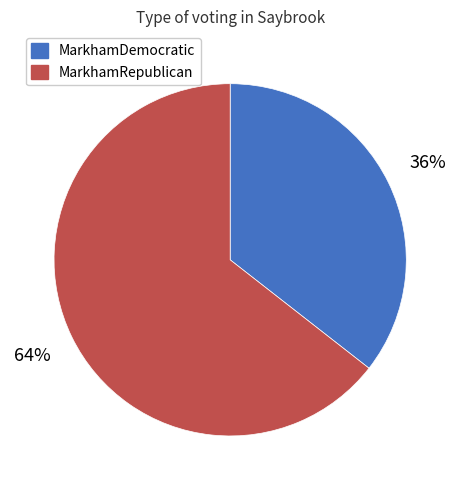

Count the number of slices in the pie.

2